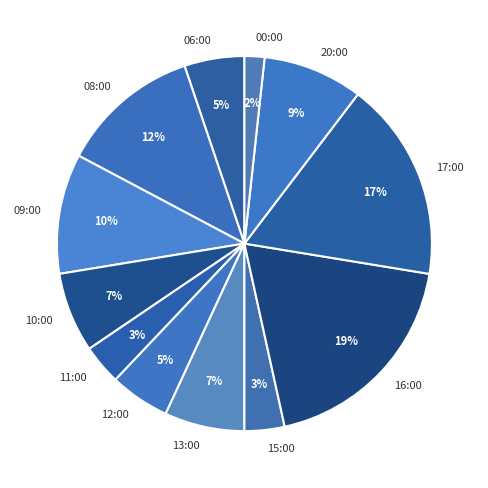

Is there a majority slice in this chart?

No